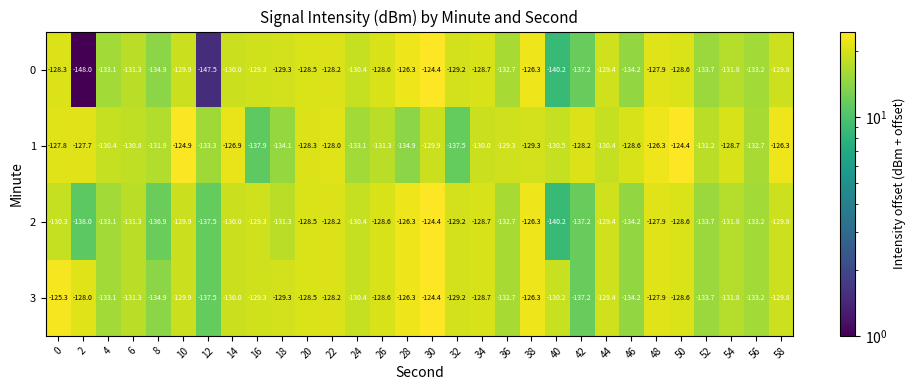

What is the difference between the highest and lowest values at 58?

3.5